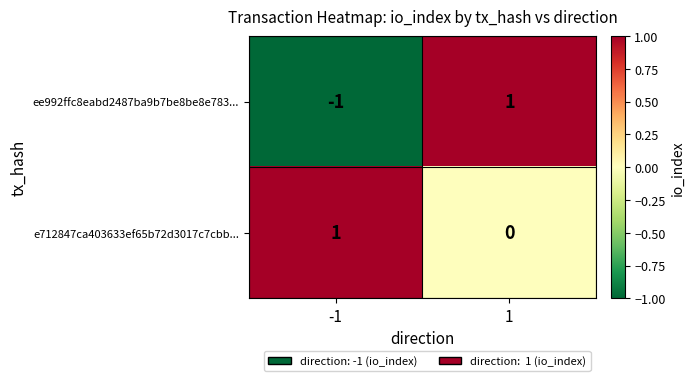

Rank the series at 1 from lowest to highest value.

e712847ca403633ef65b72d3017c7cbb..., ee992ffc8eabd2487ba9b7be8be8e783...